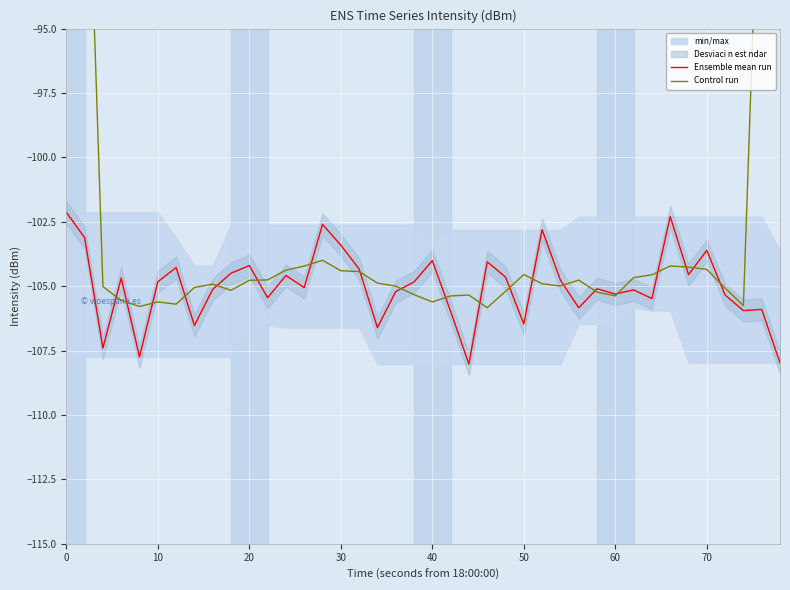

Count the number of categories in the chart.

40